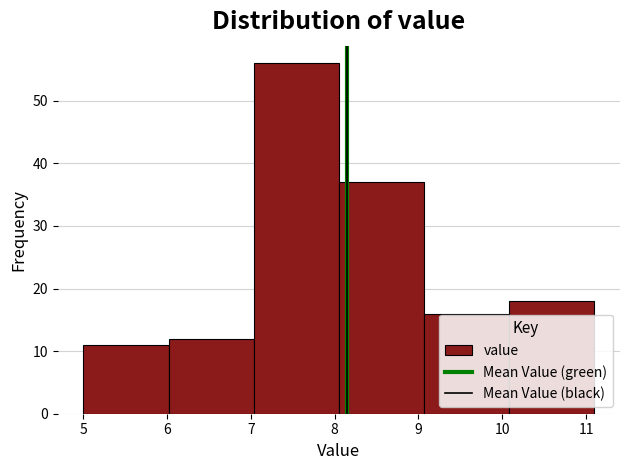

Reading left to right, list every bar in this chart as the range it spans on the x-axis followed by its height. Neither the bar edges nor the heights are printed on the chart, so give them approximately, as read against the axes.

5.0 to 6.0: 11
6.0 to 7.0: 12
7.0 to 8.1: 56
8.1 to 9.1: 37
9.1 to 10.1: 16
10.1 to 11.1: 18